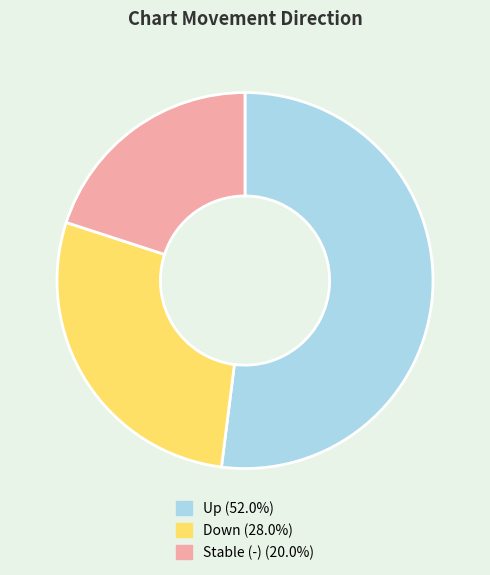

Combined, do Down (28.0%) and Stable (-) (20.0%) account for over 50%?

No